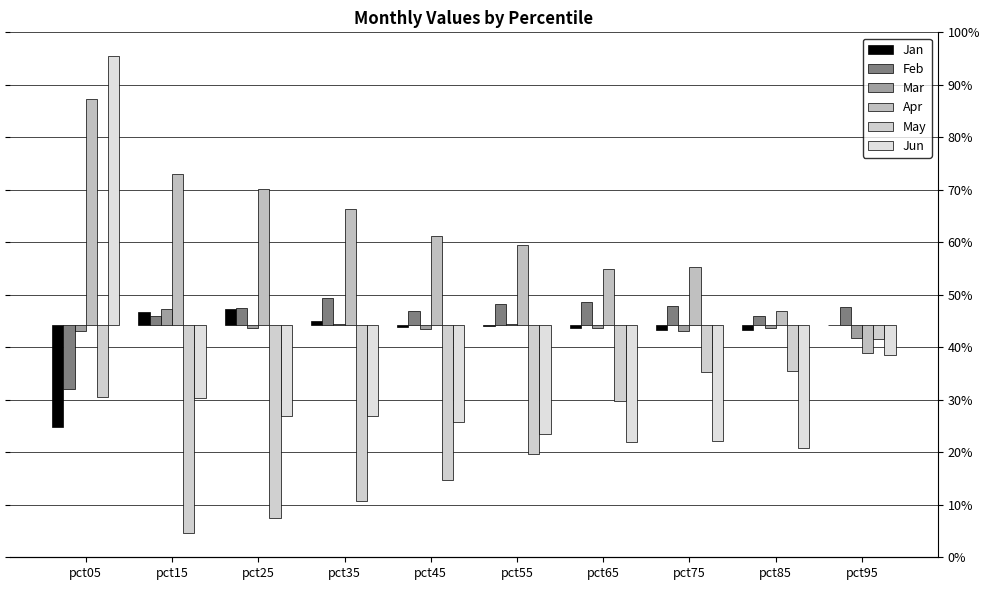

True or false: Jan has a value of -0.0 at pct55.

False